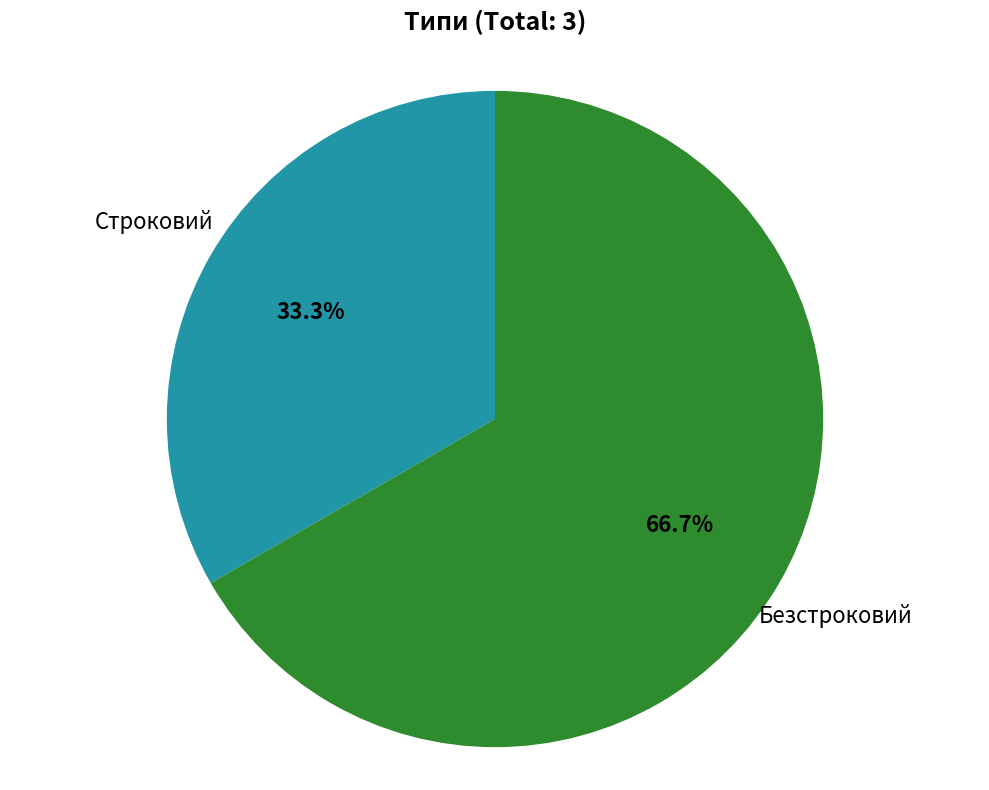

Is there a majority slice in this chart?

Yes